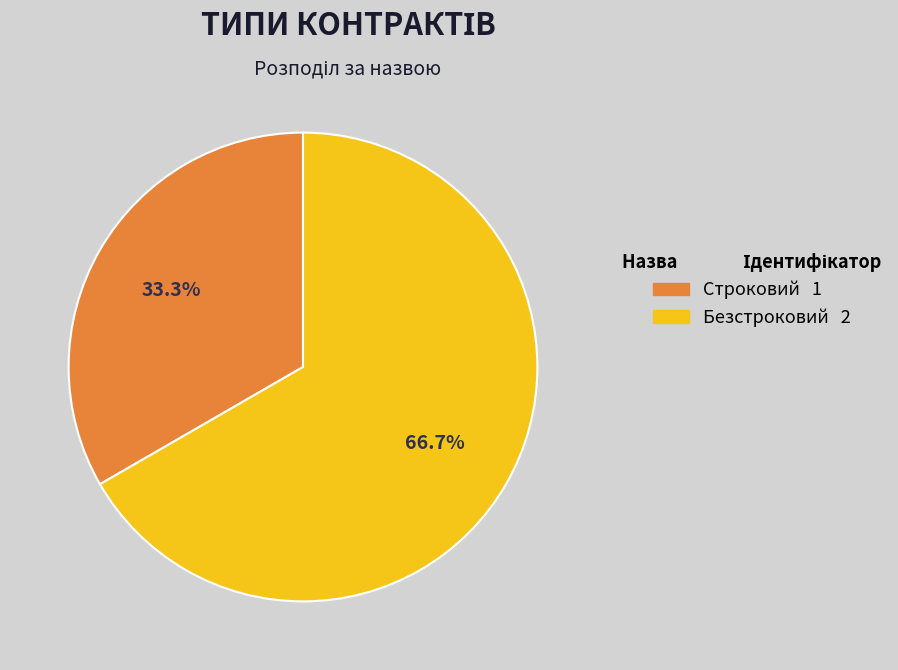

Which slice is the smallest?

Строковий